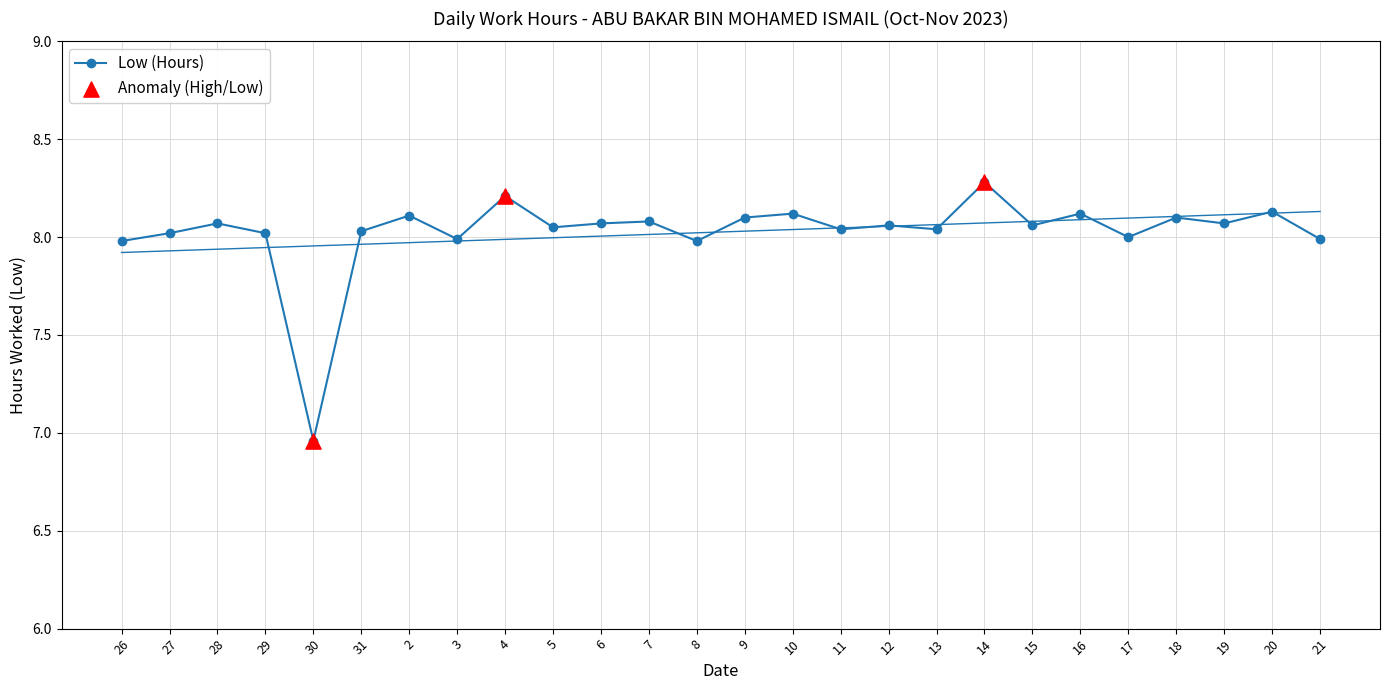

What is the ratio of the value at 11 to the value at 10?

1.0